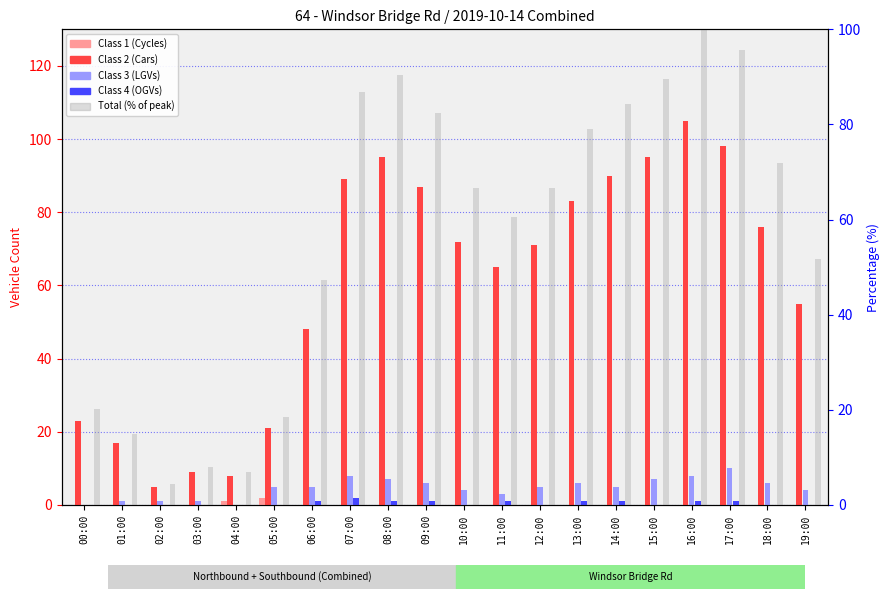

Between 09:00 and 19:00, which is larger?

09:00